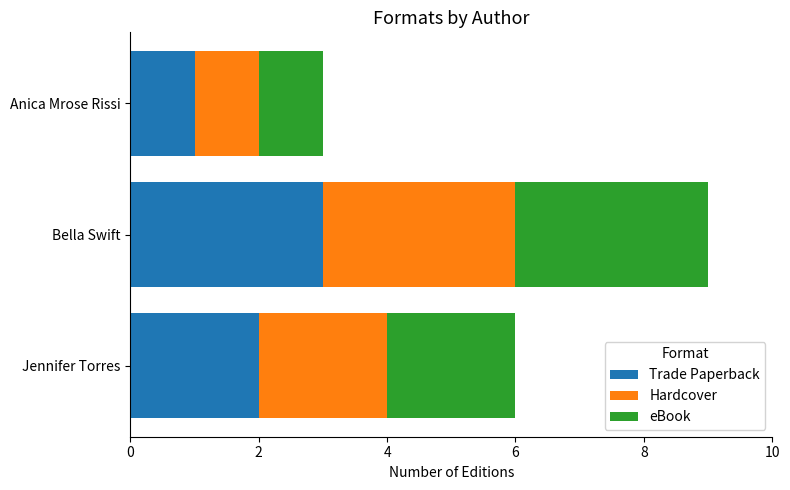

How many values in the Trade Paperback series are below 2?

1